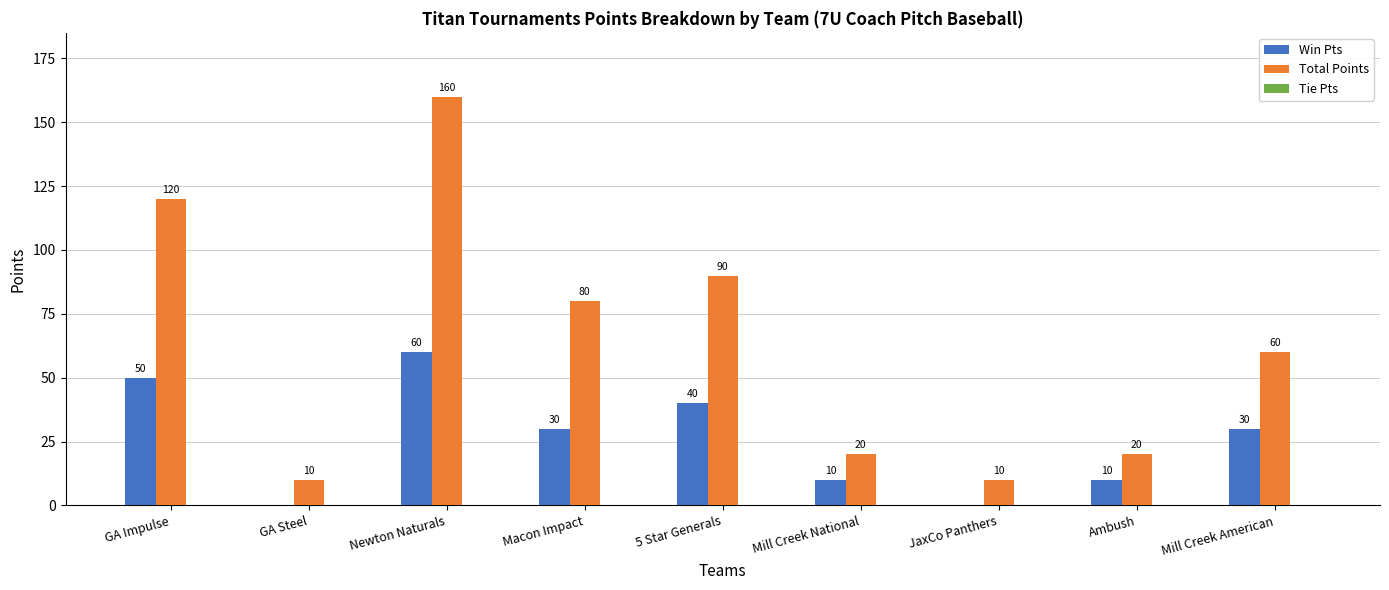

Is the value of Win Pts at Mill Creek American greater than the value of Total Points at Newton Naturals?

No